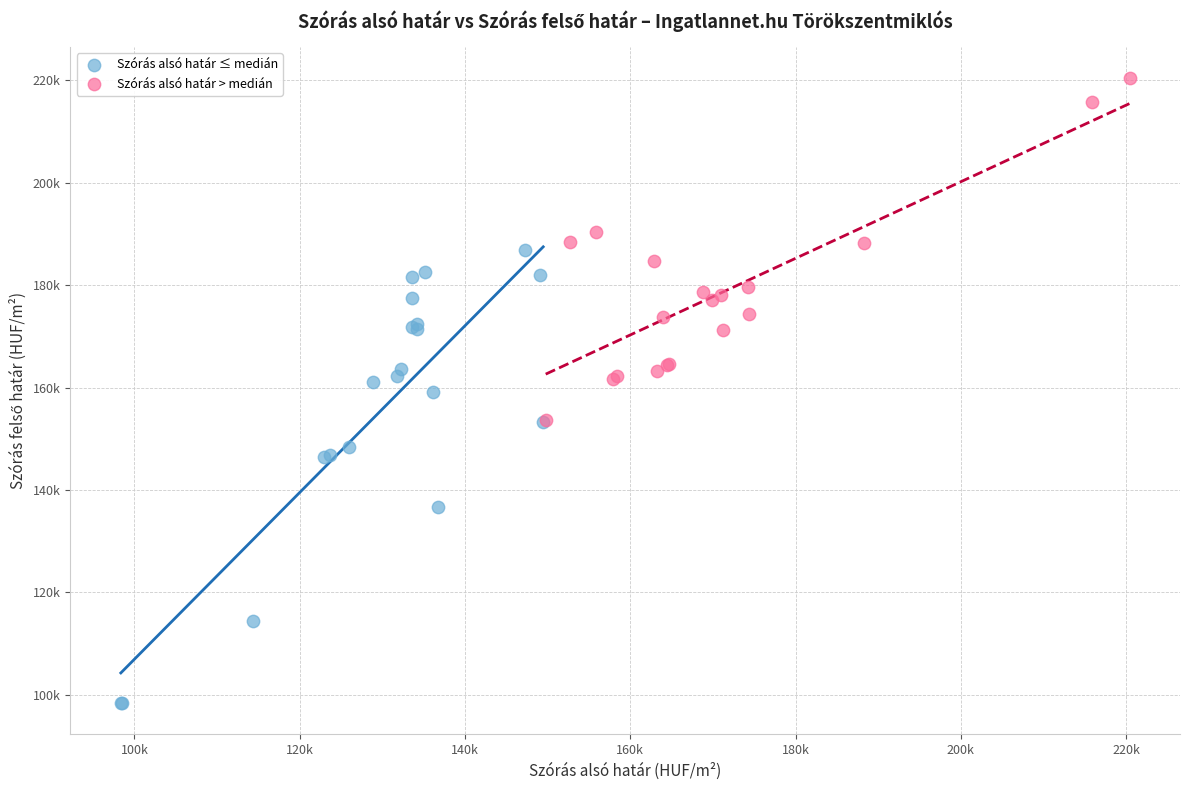

What are all the series names shown in the legend?

Szórás alsó határ ≤ medián, Szórás alsó határ > medián